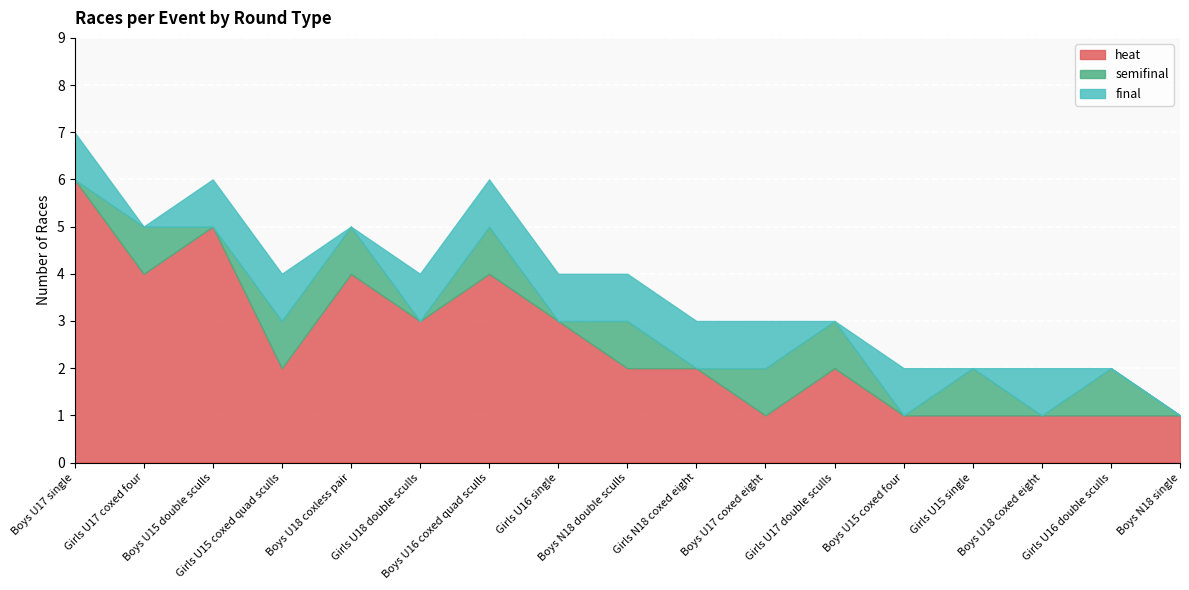

What is the approximate value of final at Girls N18 coxed eight?

1